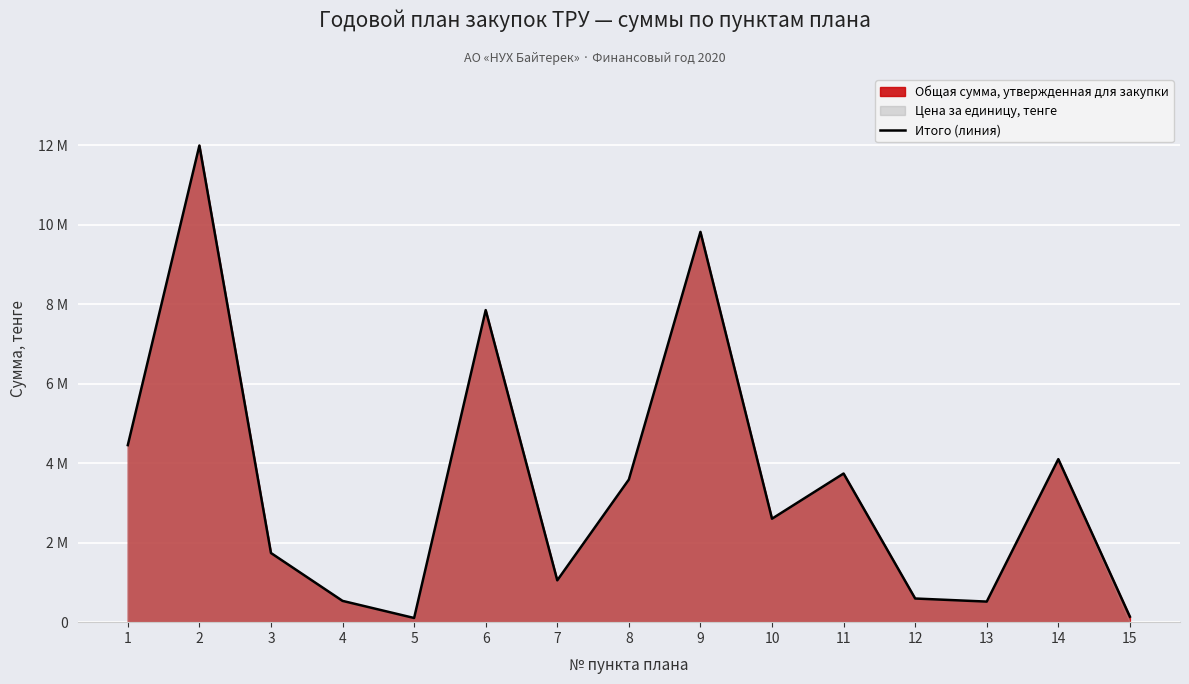

Reading left to right, what are all the values shown in this chart?

1=4457142.9	2=12000000.0	3=1741071.4	4=535714.3	5=105000.0	6=7856160.0	7=1053000.0	8=3590178.6	9=9825000.0	10=2604464.3	11=3741964.3	12=595622.0	13=517932.0	14=4104000.0	15=138600.0